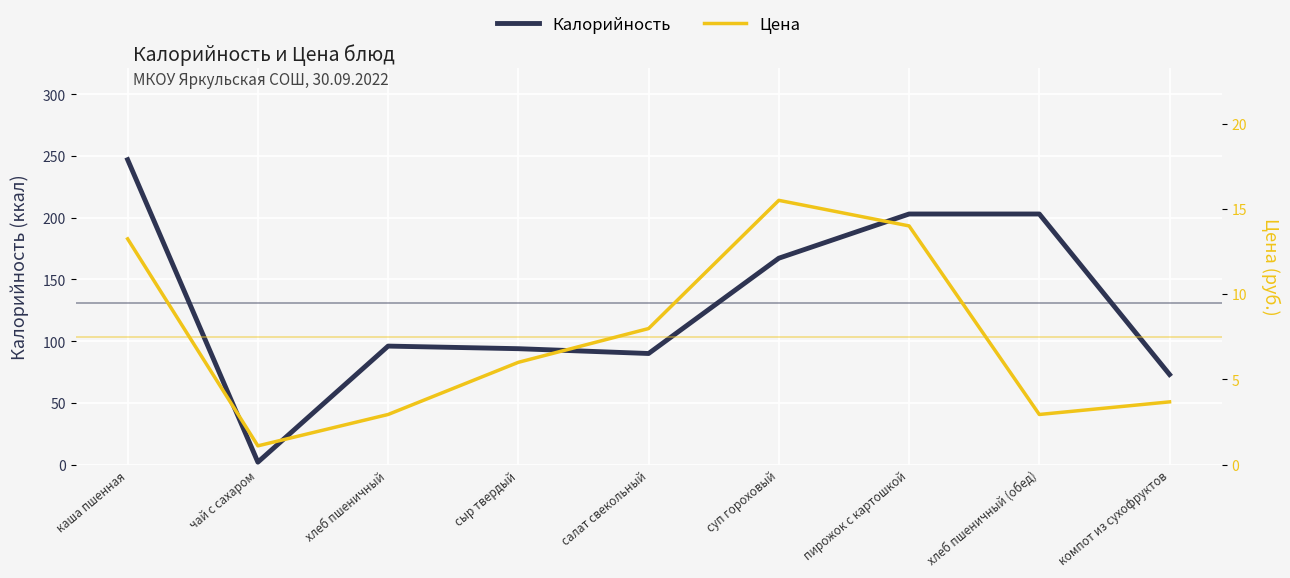

Reading left to right, list all the values displayed in this chart.

Калорийность: 247.0	2.0	96.0	93.9	90.0	167.2	203.0	203.0	73.0
Цена: 13.2	1.1	2.9	6.0	8.0	15.5	14.0	2.9	3.7